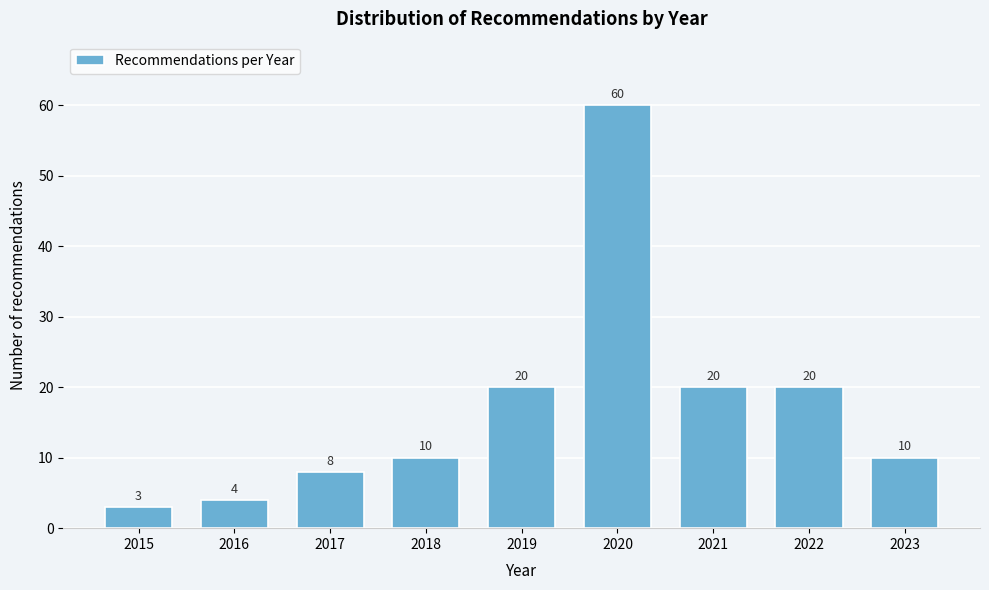

Reading left to right, what are all the values shown in this chart?

2015=3	2016=4	2017=8	2018=10	2019=20	2020=60	2021=20	2022=20	2023=10